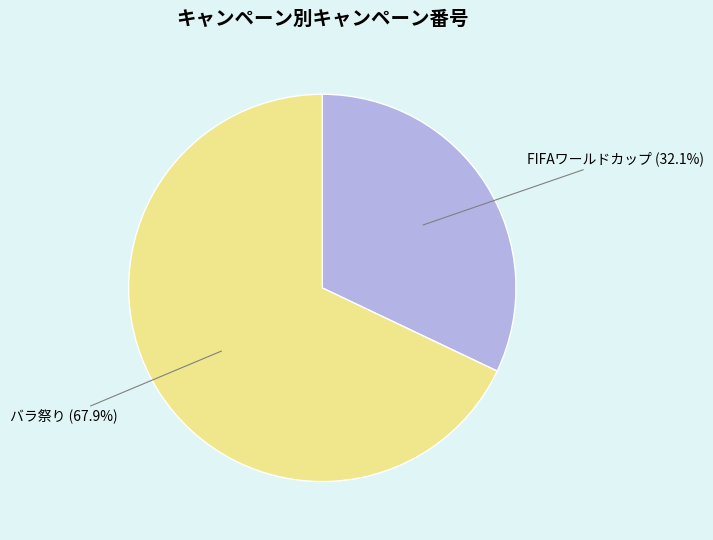

Is there a majority slice in this chart?

Yes